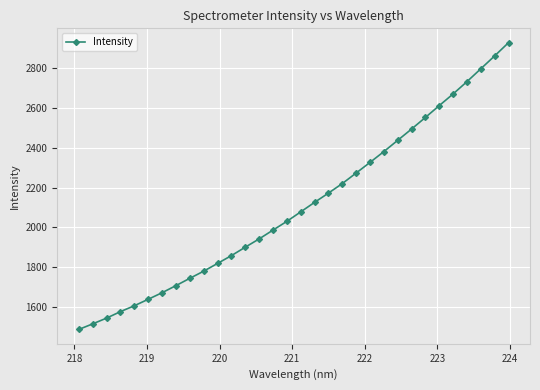

What is the maximum value shown in the chart?

2925.3